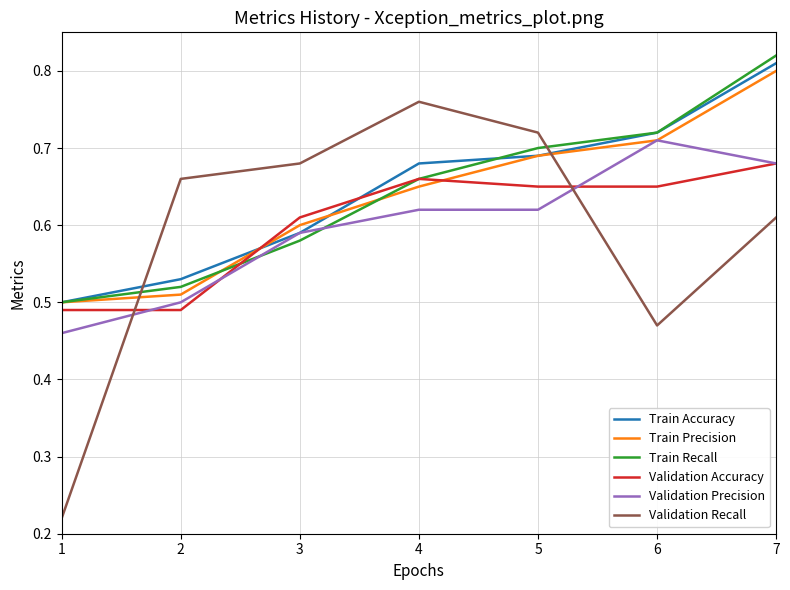

Which series has the largest range (max minus min)?

Validation Recall